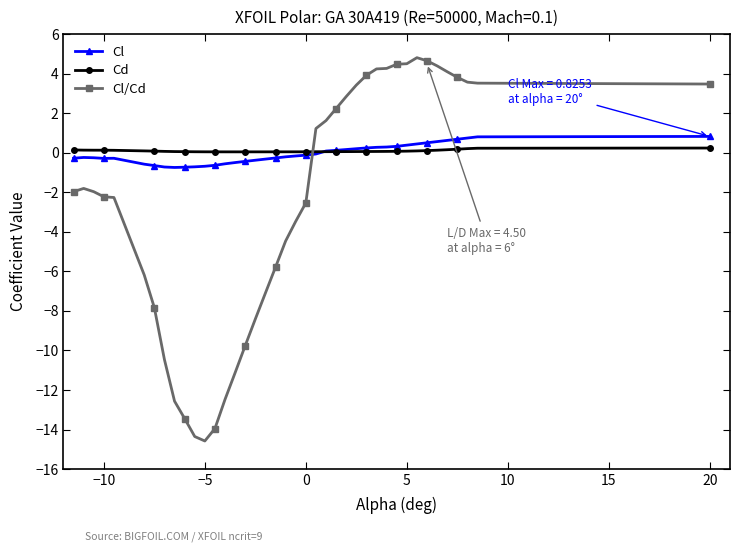

What is the greatest value displayed?

4.8